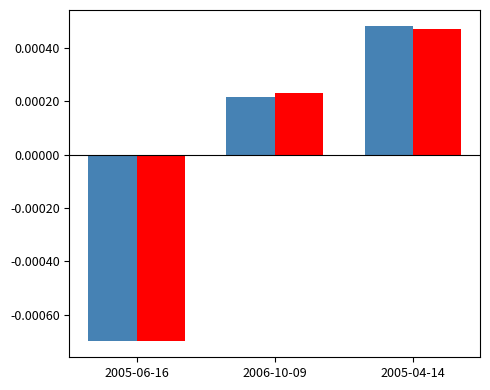

How many series are shown in this chart?

2